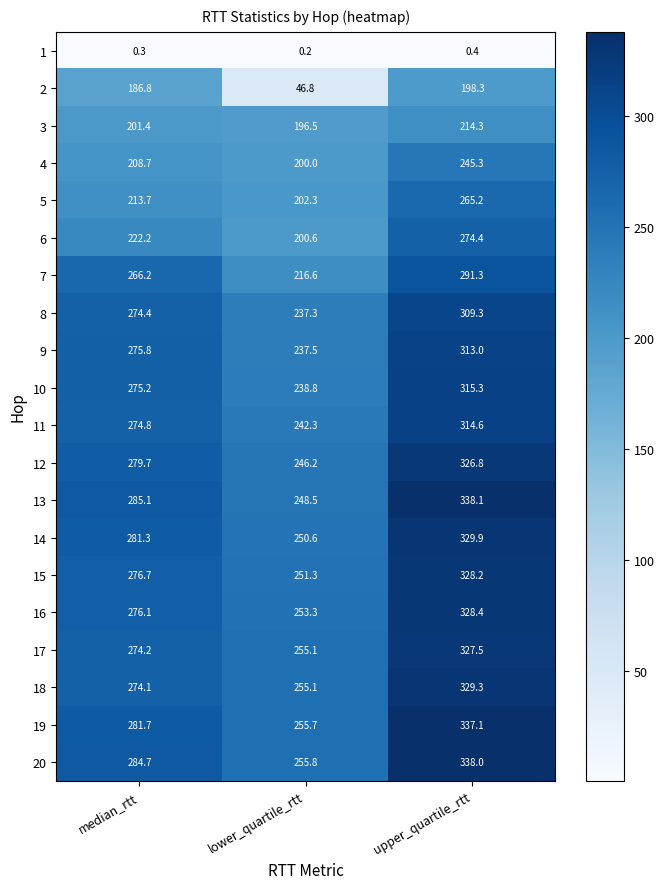

How many data points does each series have?

3